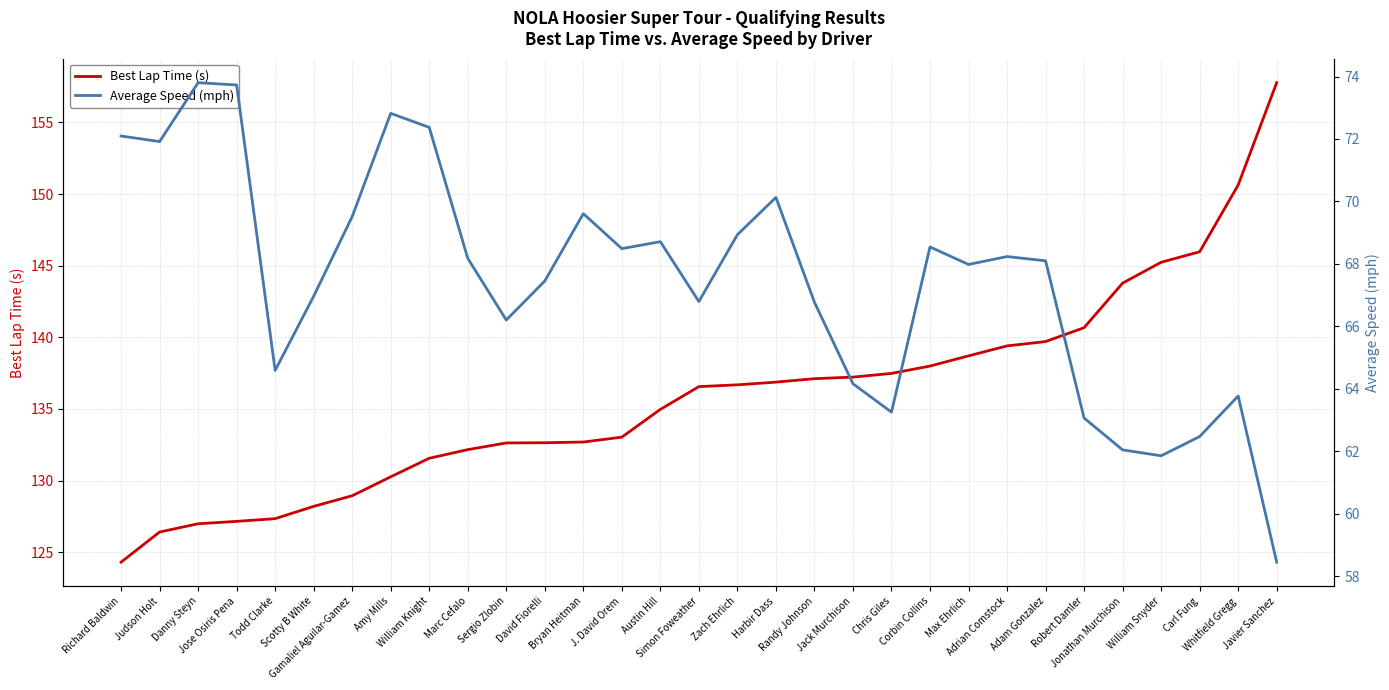

At which label does Average Speed (mph) first exceed 68?

Richard Baldwin